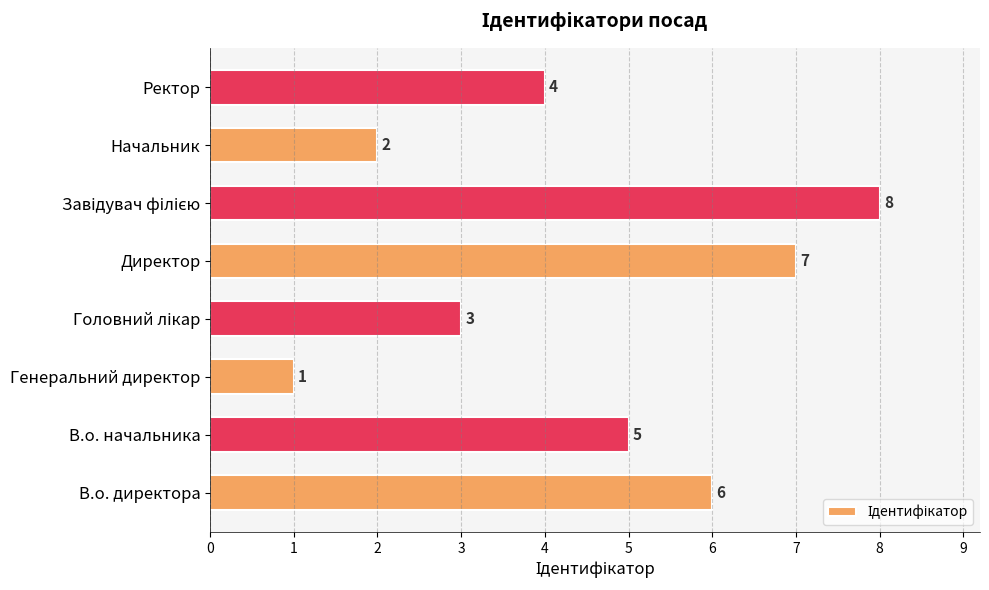

Which category has the lowest value across all series?

Генеральний директор